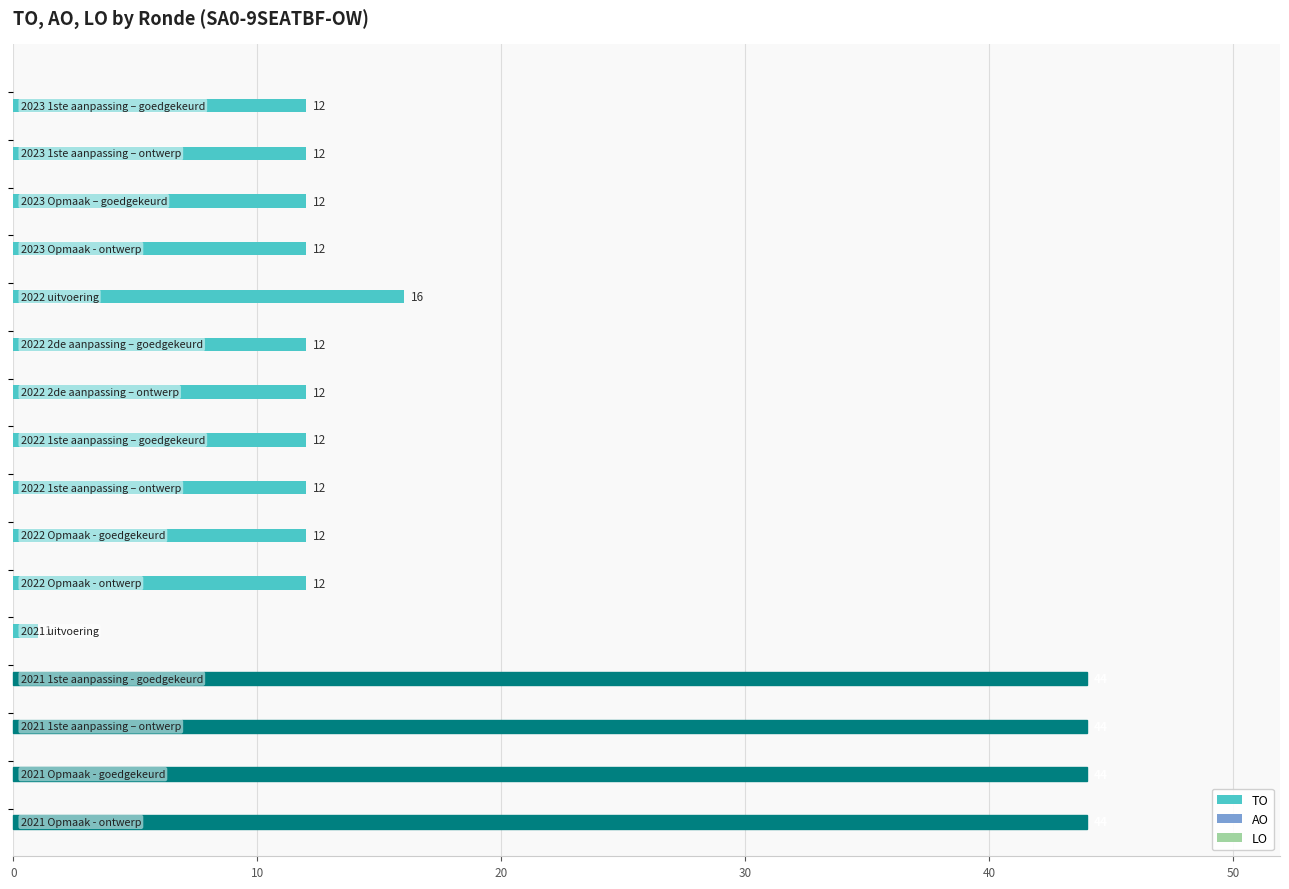

Reading bottom to top, transcribe all the data shown in this chart.

44	44	44	44	1	12	12	12	12	12	12	16	12	12	12	12